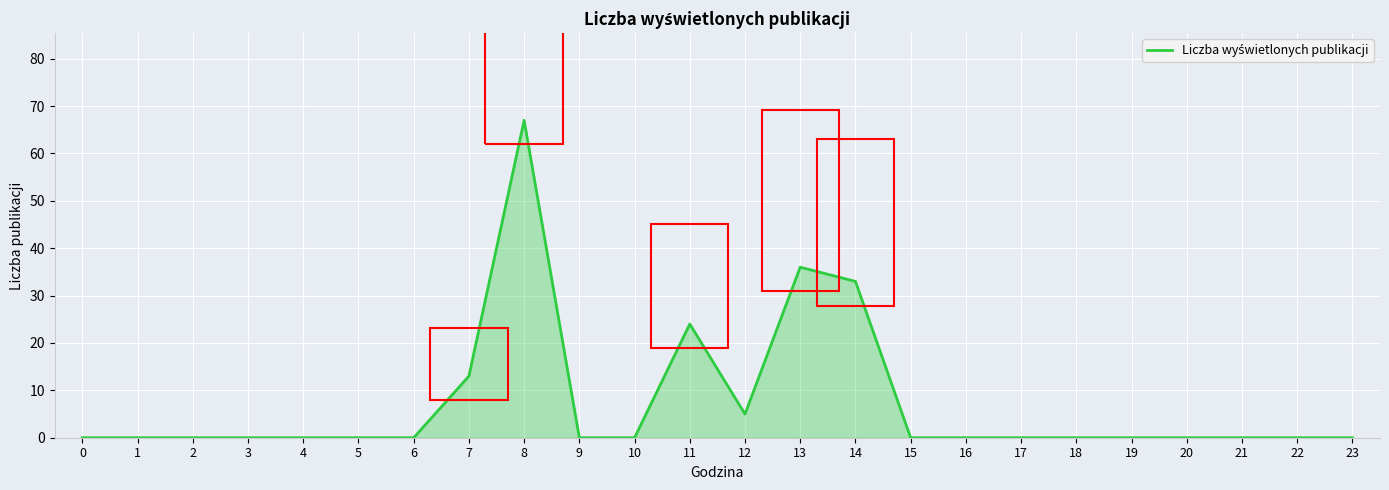

Count the number of data series in this chart.

1